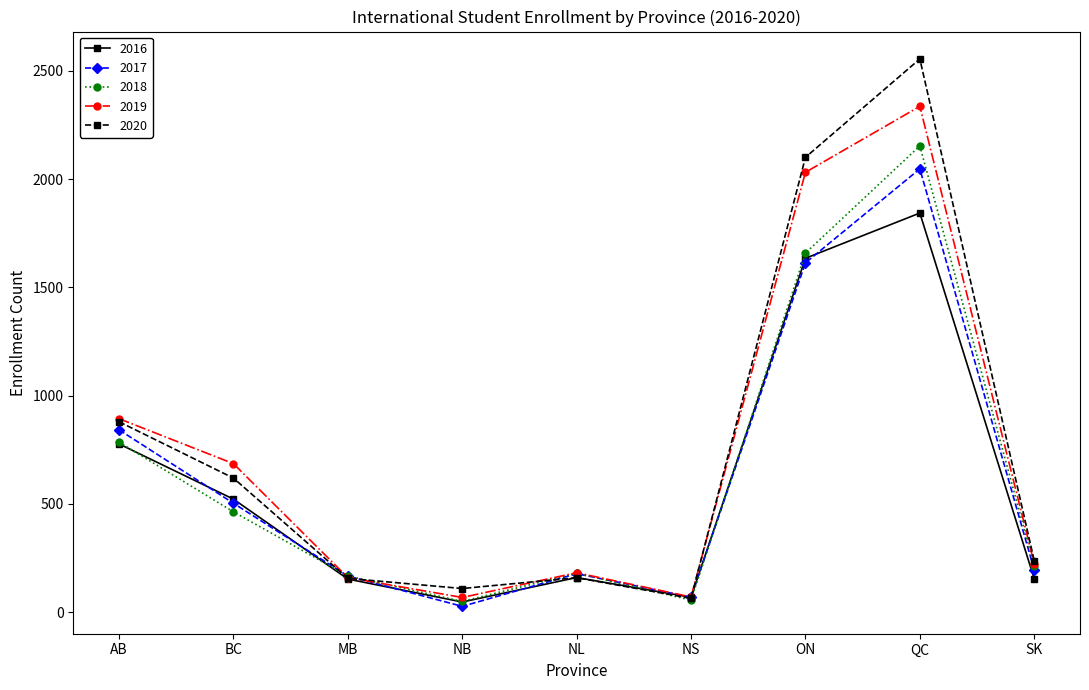

Is it true that 2019 equals 892.9 at ON?

False